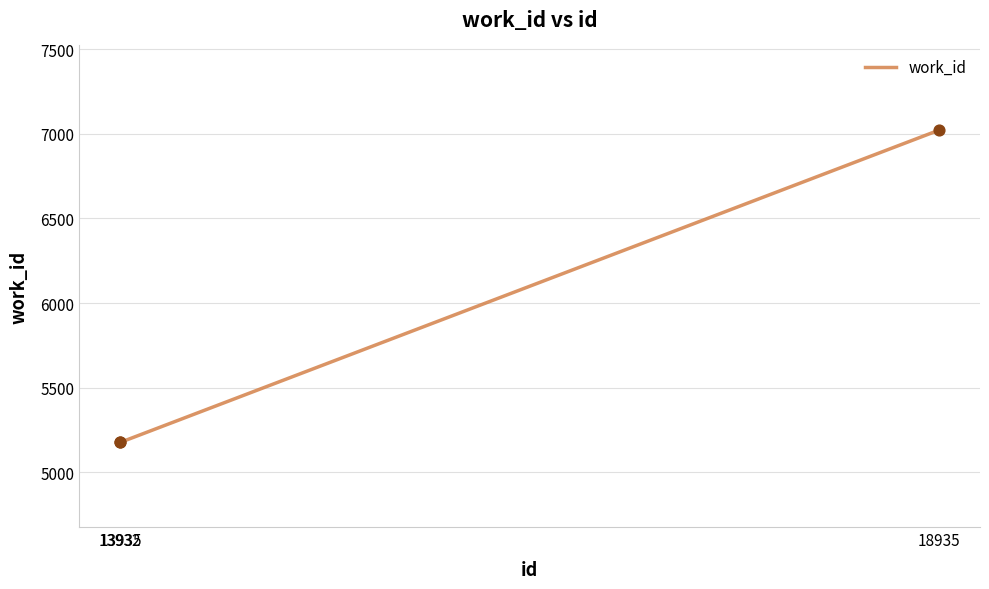

What is the ratio of the value at 13932 to the value at 18935?

0.7